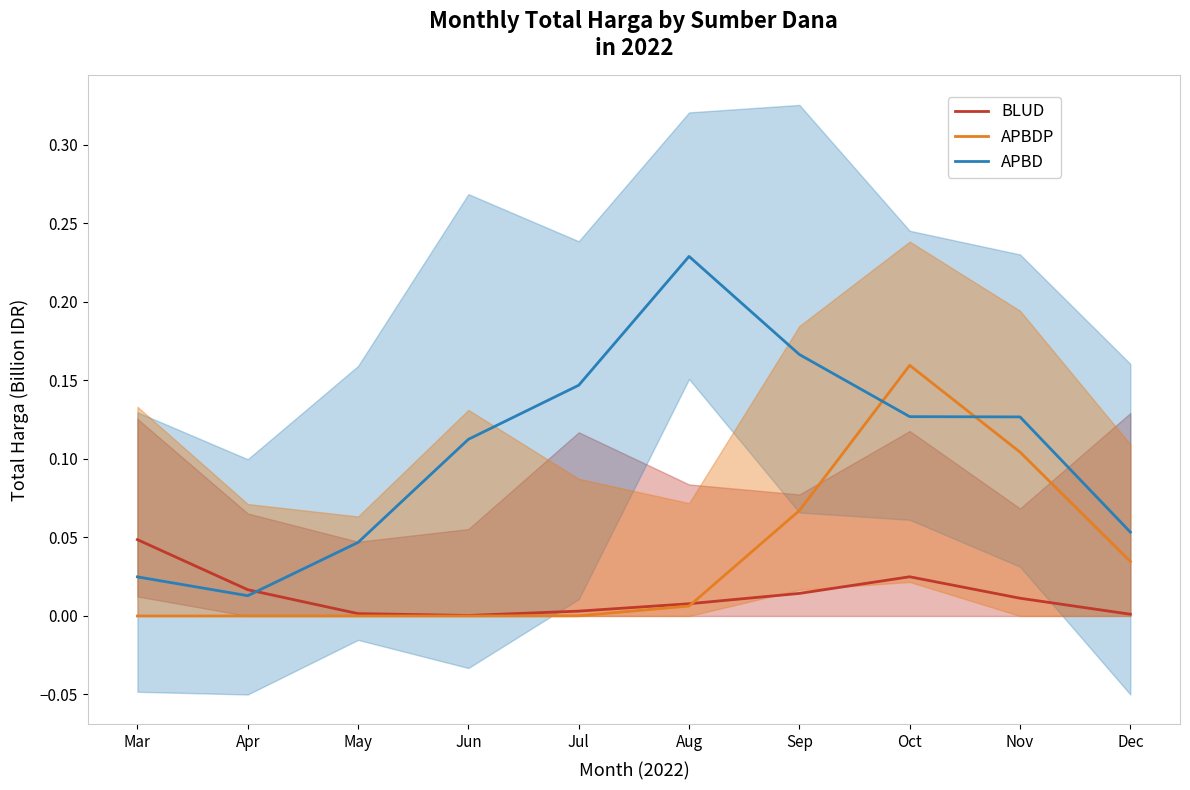

What is the total value across all series at Dec?

0.1